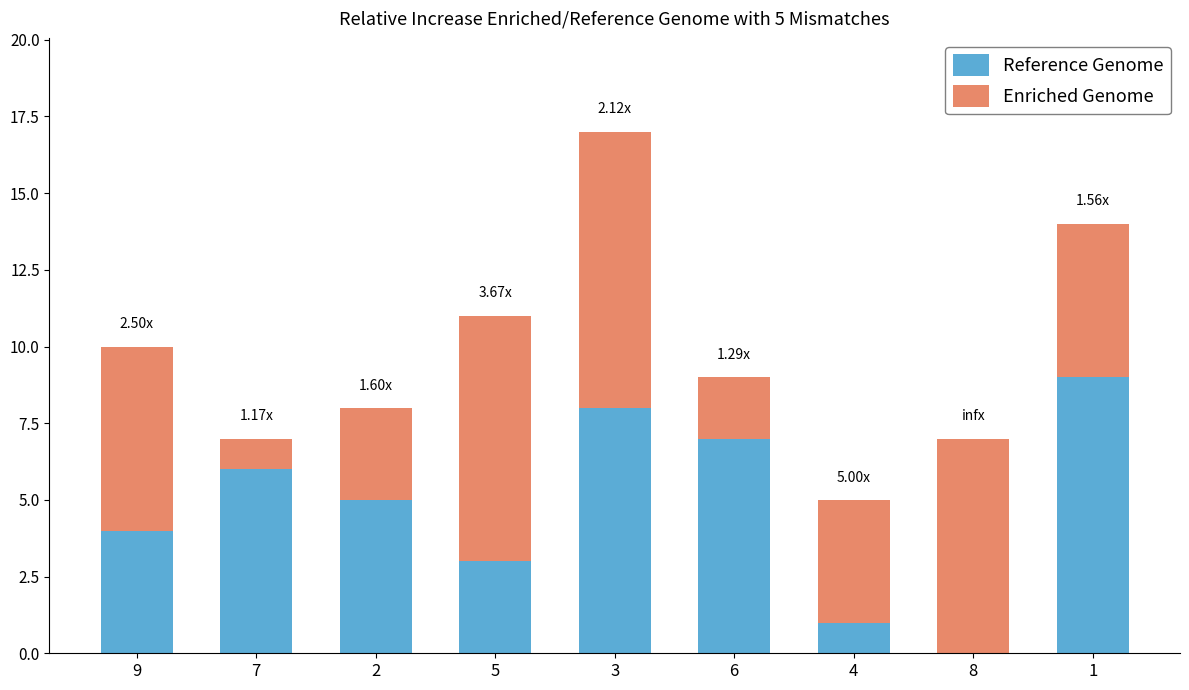

At which category is the sum across all series the highest?

3